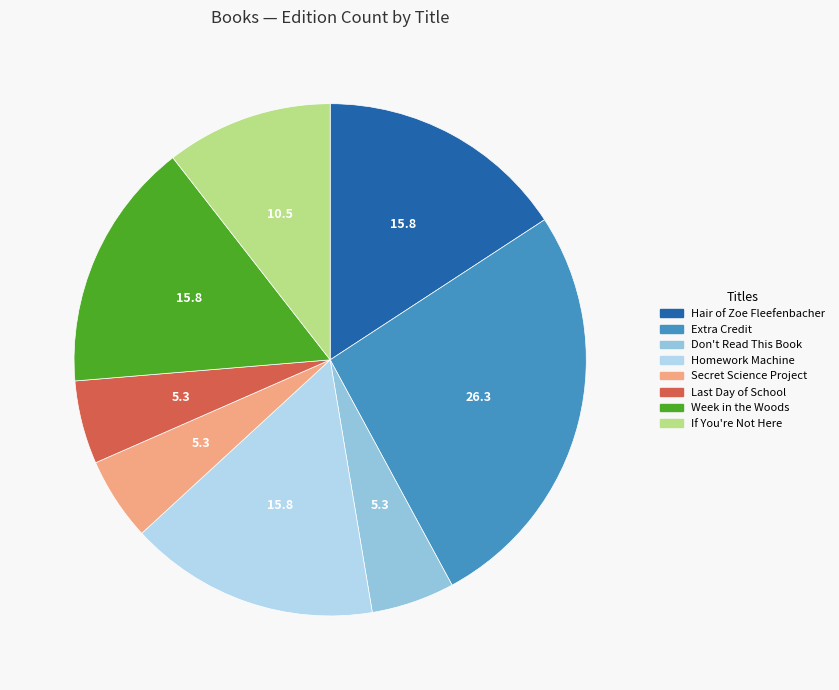

Is it true that Don't Read This Book is 5% of the pie?

True